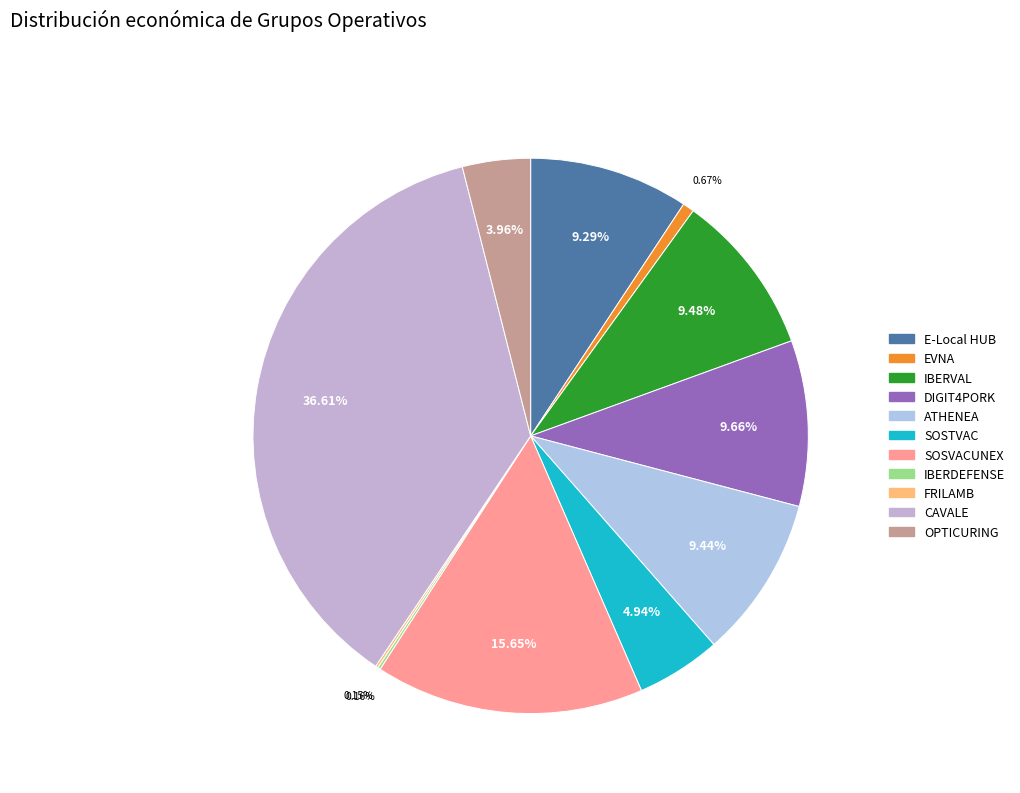

Is it true that FRILAMB is 0% of the pie?

True